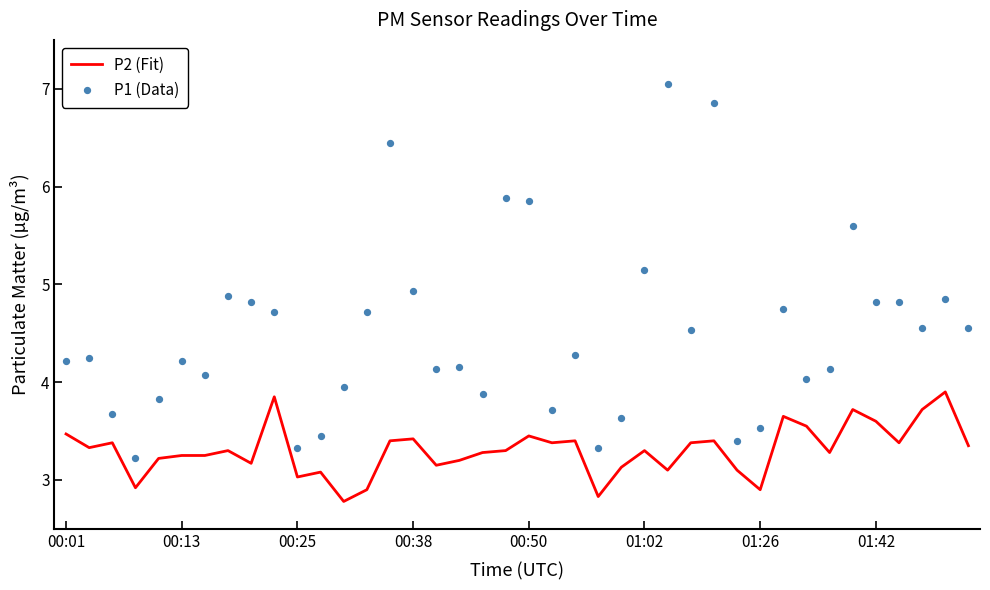

What is the total value across all series at 34?

9.3